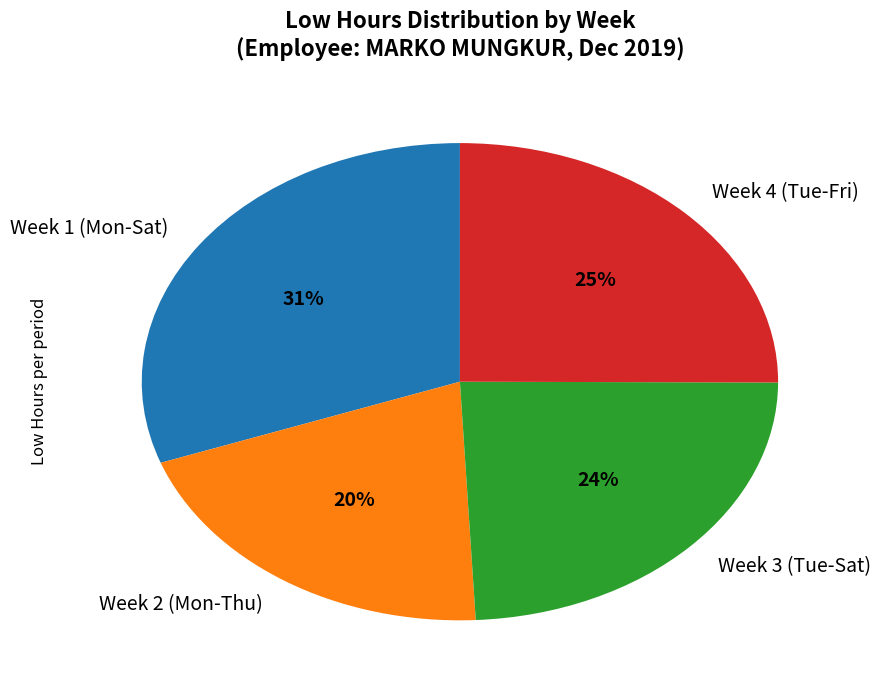

To the nearest percent, what is the difference between the Week 4 (Tue-Fri) and Week 3 (Tue-Sat) slice percentages?

1%